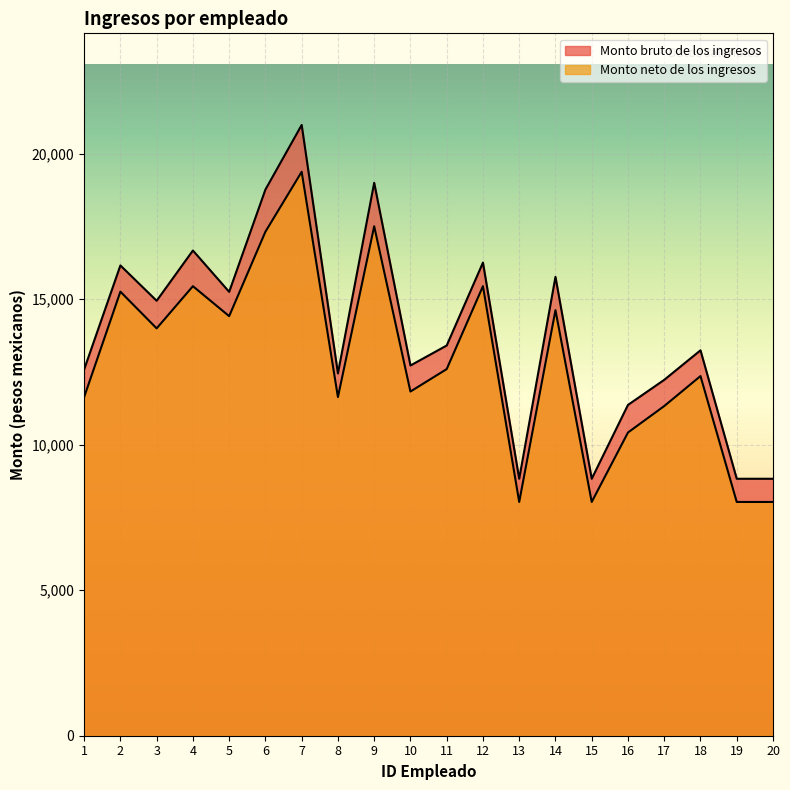

What is the sum of the Monto neto de los ingresos values at 18 and 13?

20394.0